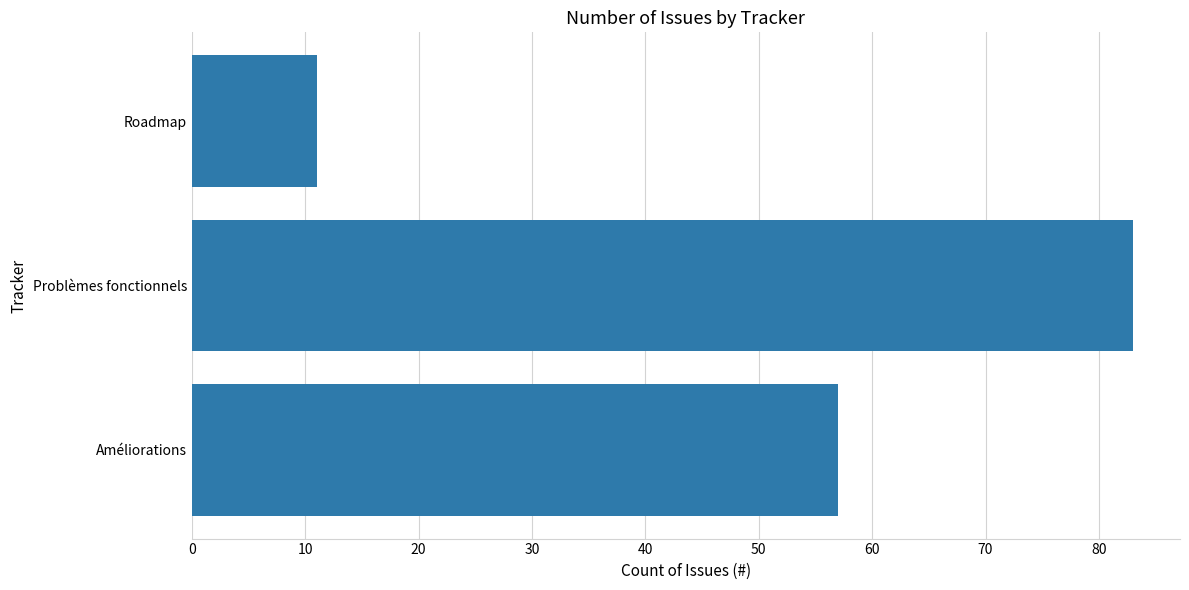

The chart shows a value of 16 at Roadmap. True or false?

False